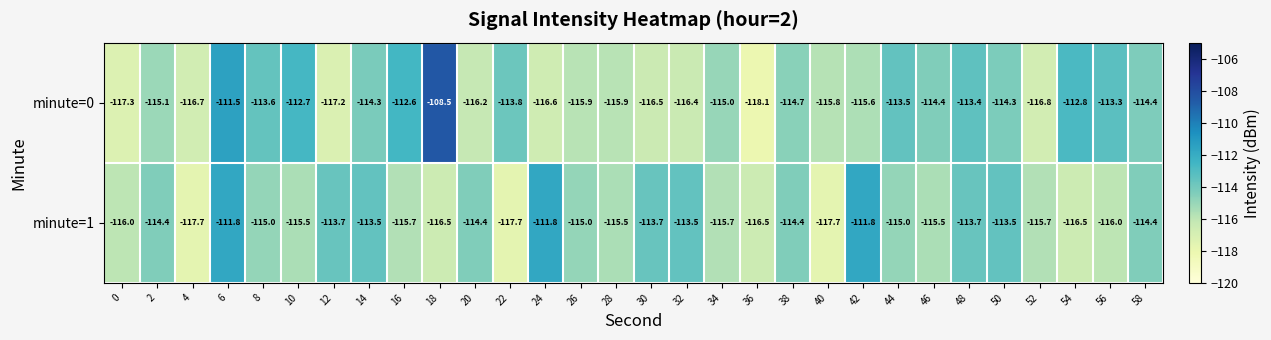

The minute=1 series shows -197.3 at 42. True or false?

False